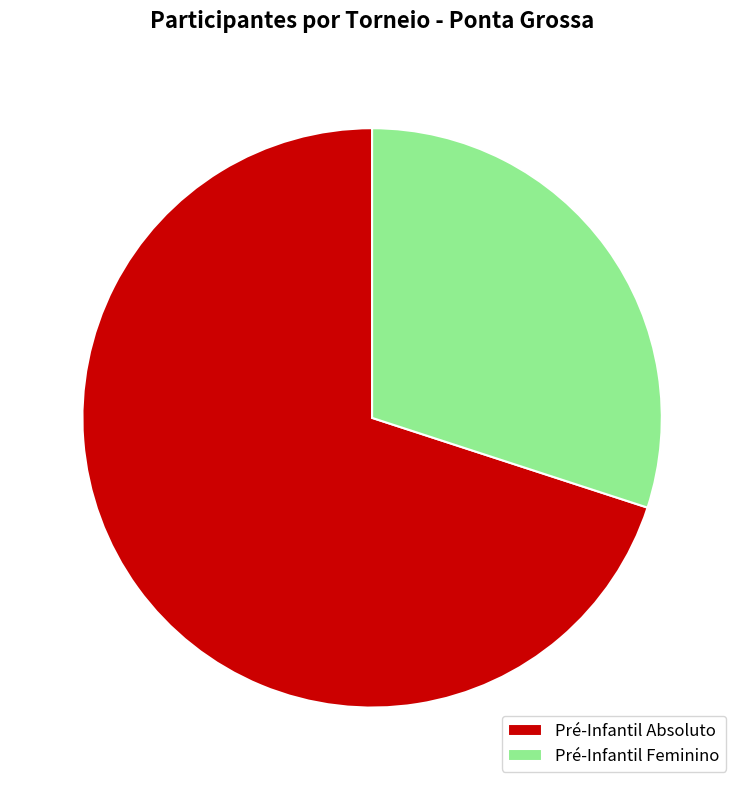

Which category has the biggest portion of the pie?

Pré-Infantil Absoluto